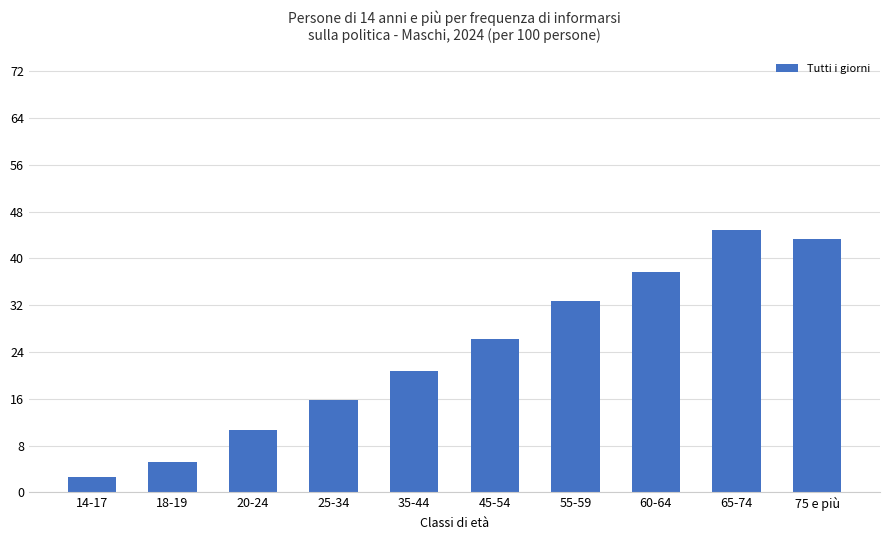

Reading left to right, list all the values displayed in this chart.

2.6	5.2	10.6	15.8	20.7	26.3	32.8	37.6	44.8	43.3